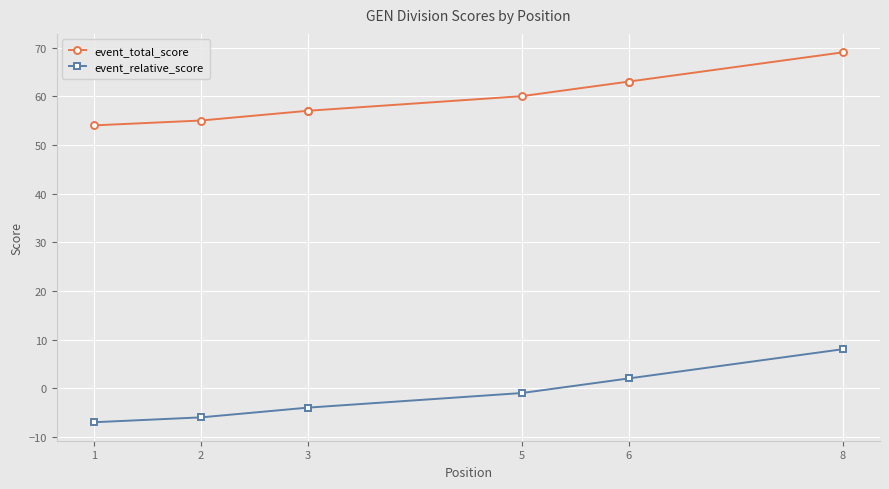

Rank the series by their maximum value, from lowest to highest.

event_relative_score, event_total_score